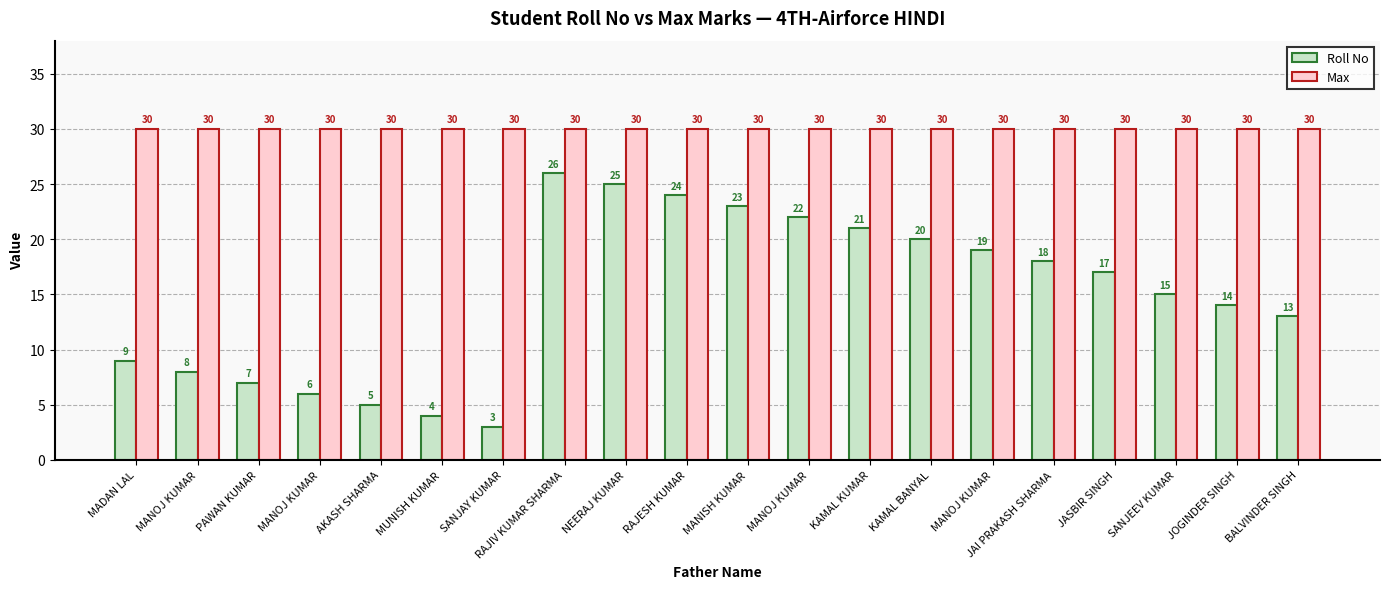

How many data points in Roll No are less than 17?

10